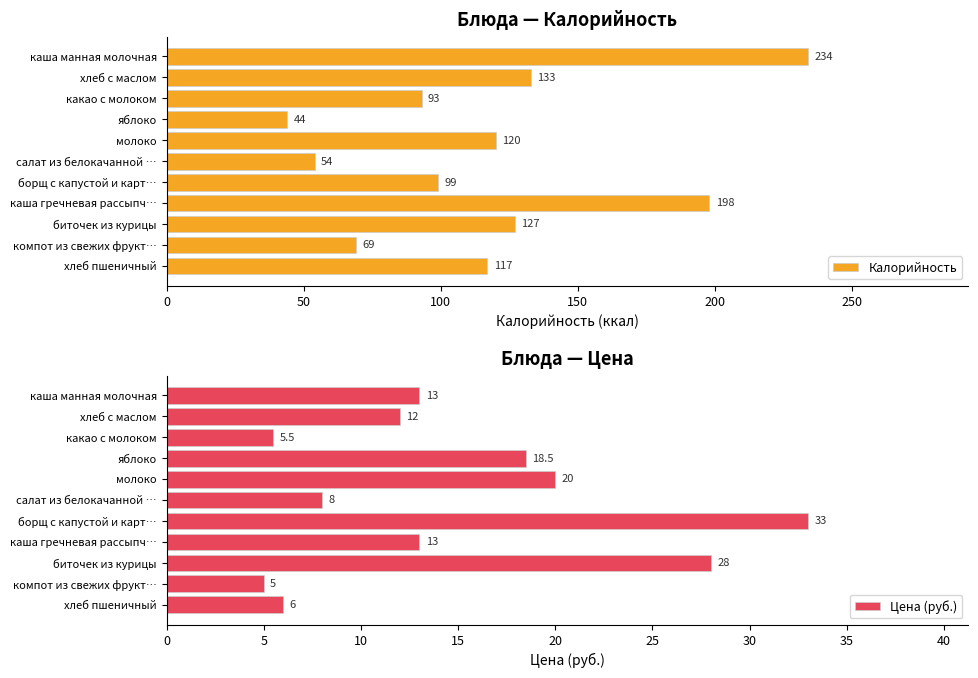

How many values in the Цена (руб.) series are below 13?

5